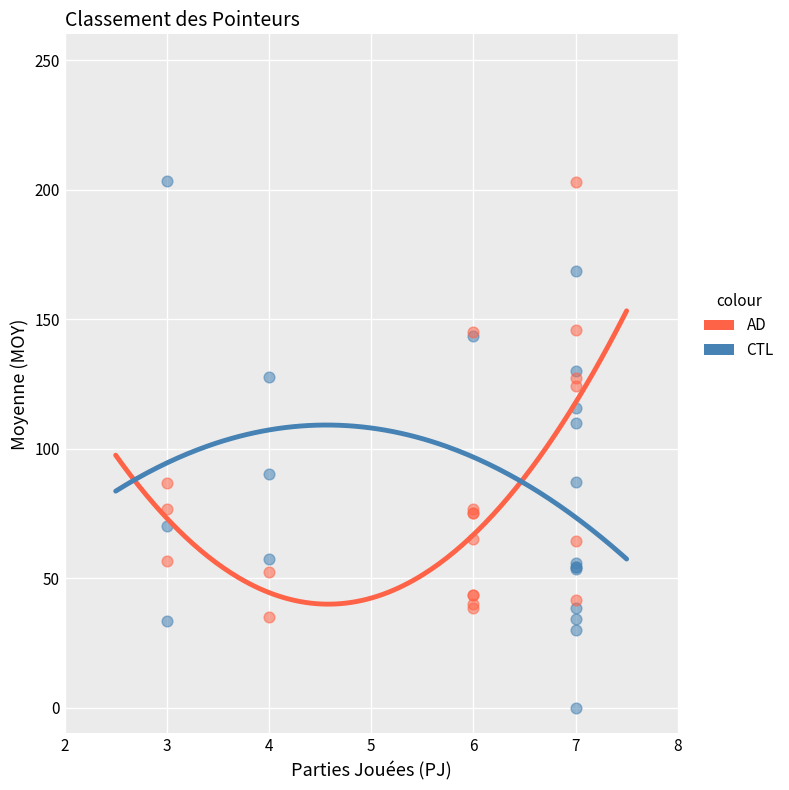

What are all the series names shown in the legend?

AD, CTL